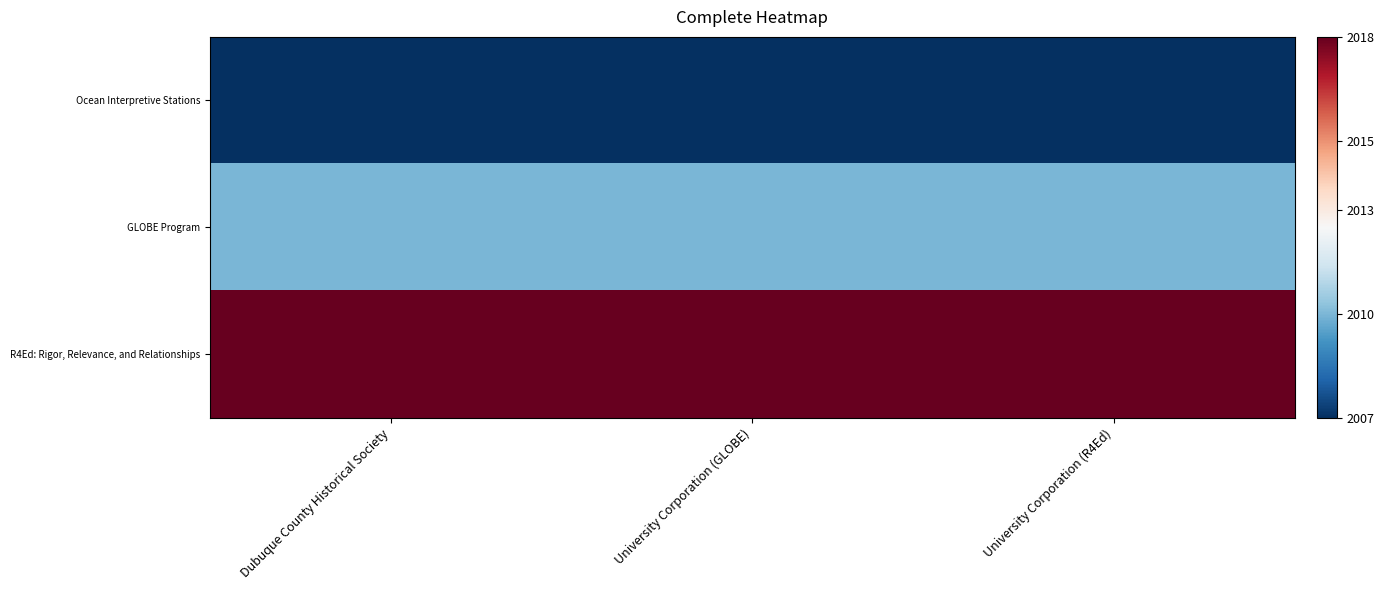

At which category does the chart reach its peak across all series?

Dubuque County Historical Society